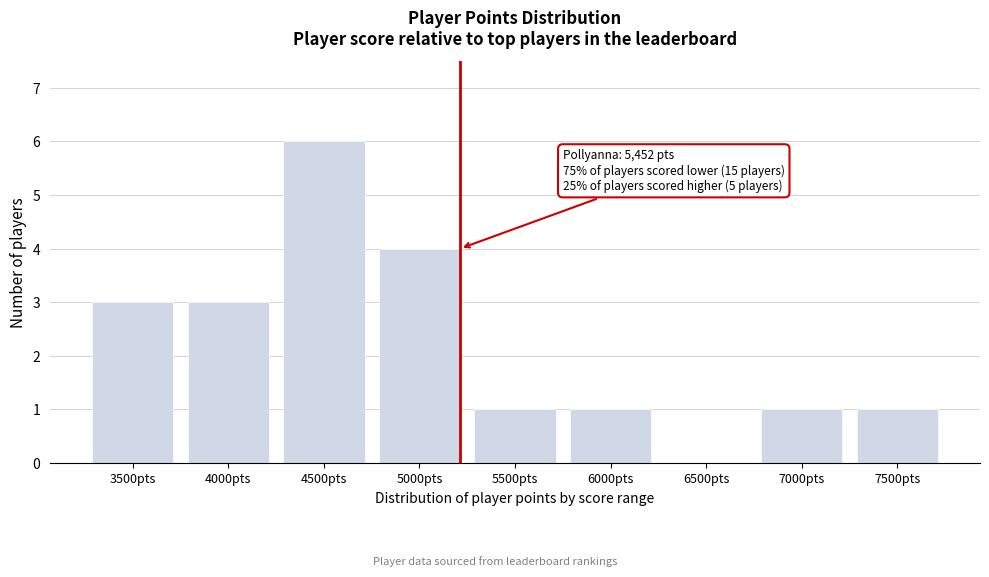

Reading right to left, transcribe all the data shown in this chart.

7500pts=1	7000pts=1	6500pts=0	6000pts=1	5500pts=1	5000pts=4	4500pts=6	4000pts=3	3500pts=3